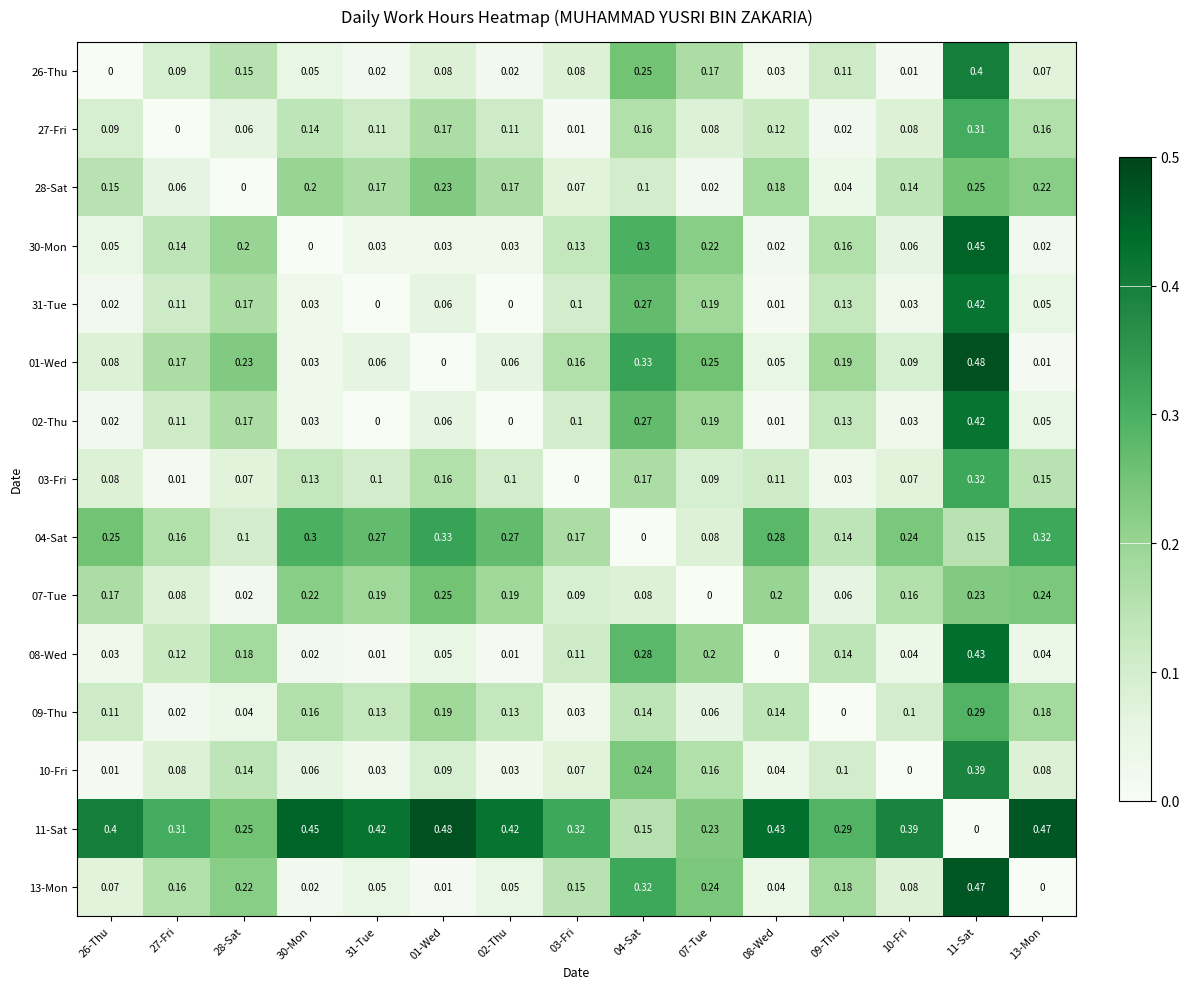

Is the value of 07-Tue at 31-Tue greater than the value of 08-Wed at 11-Sat?

No